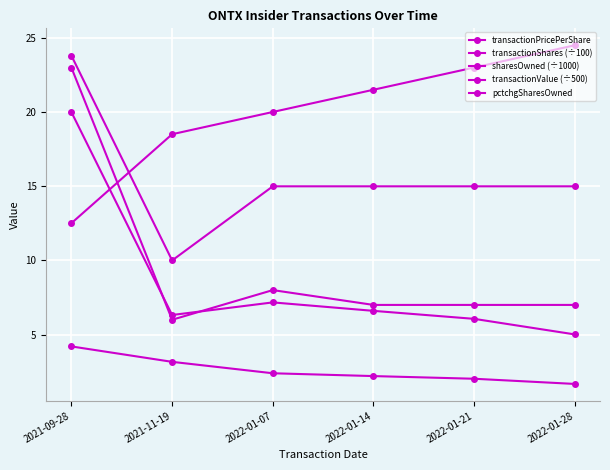

True or false: transactionPricePerShare and sharesOwned (÷1000) intersect in this chart.

False